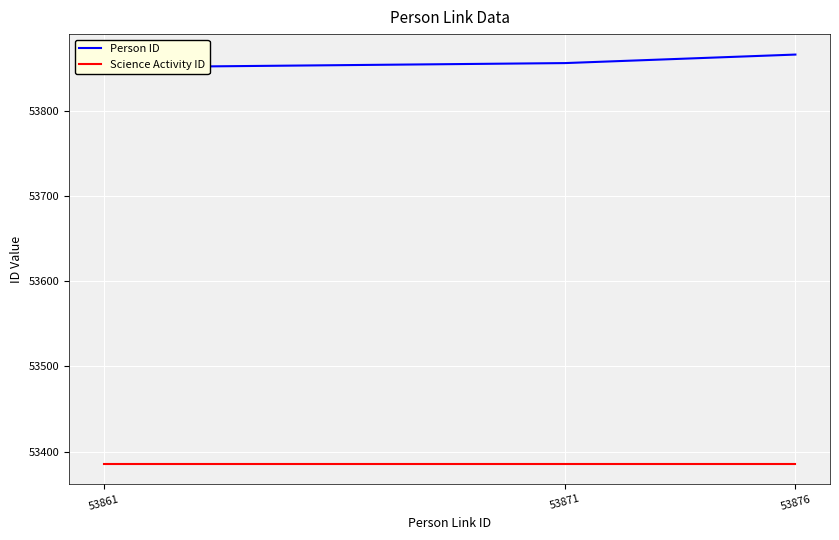

What is the difference between the Person ID values at 53871 and 53861?

5